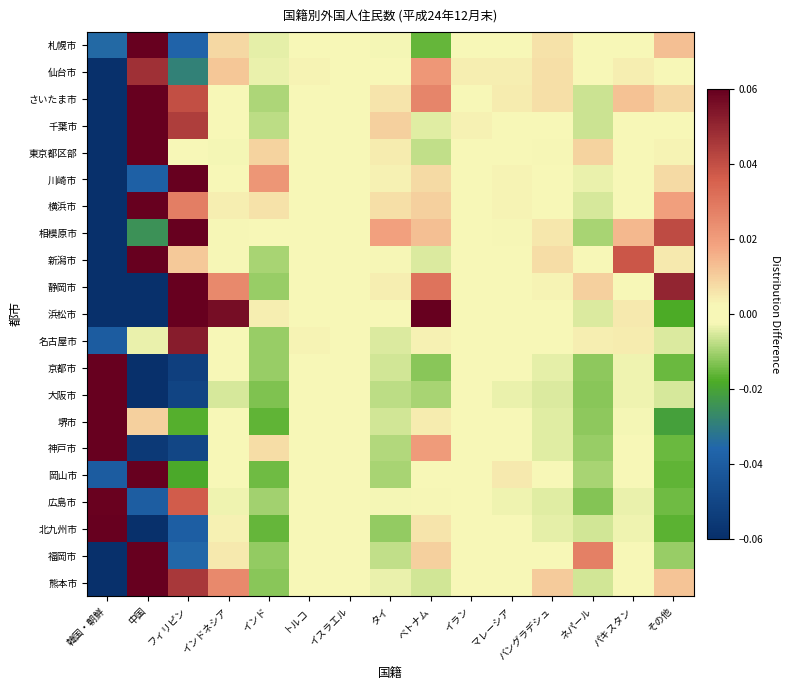

How many series are shown in this chart?

21